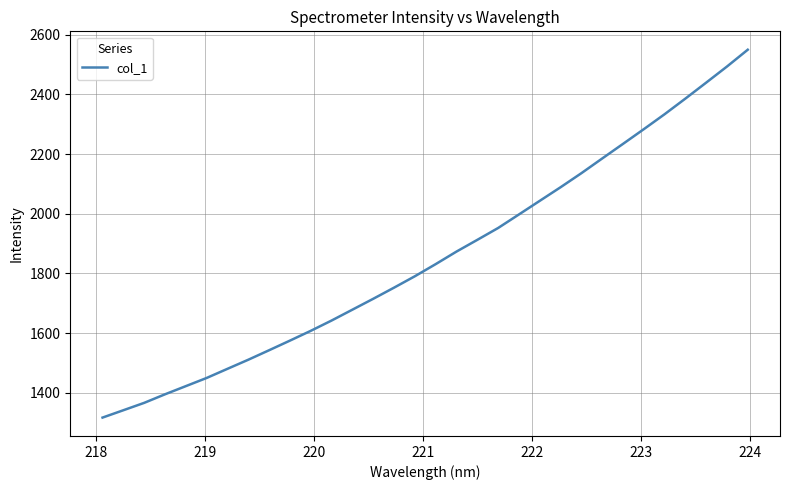

Reading right to left, what are all the values shown in this chart?

2549.7	2493.4	2439.4	2385.9	2333.5	2283.4	2234.1	2185.2	2136.0	2088.9	2043.3	1997.8	1952.4	1912.6	1873.3	1831.3	1790.7	1752.4	1715.1	1678.6	1642.2	1607.7	1574.9	1542.7	1510.8	1480.4	1449.7	1422.3	1394.9	1366.2	1341.4	1316.8